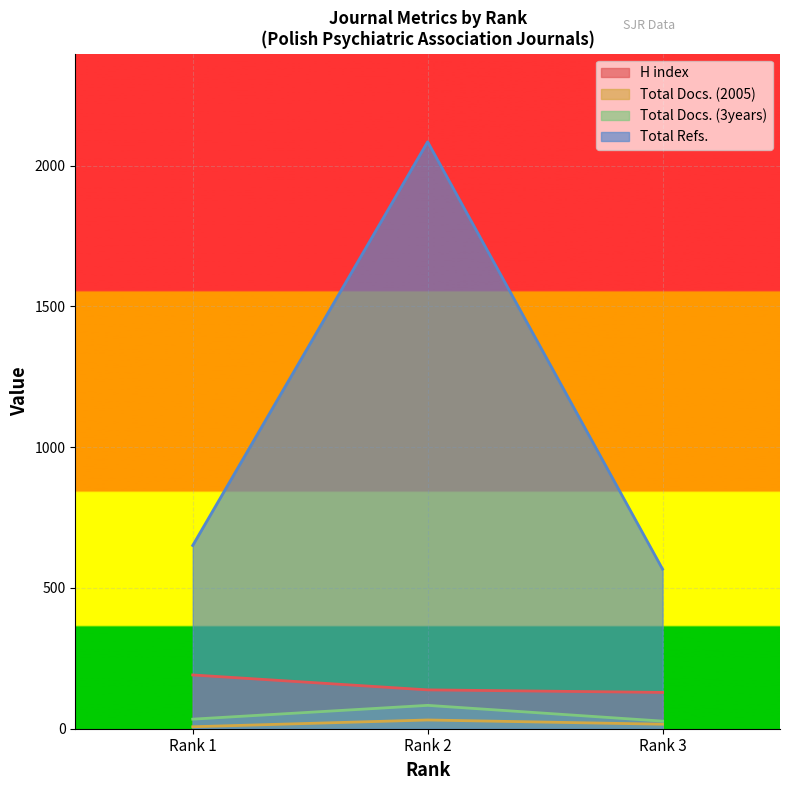

What is the sum of all Total Docs. (3years) values?

144